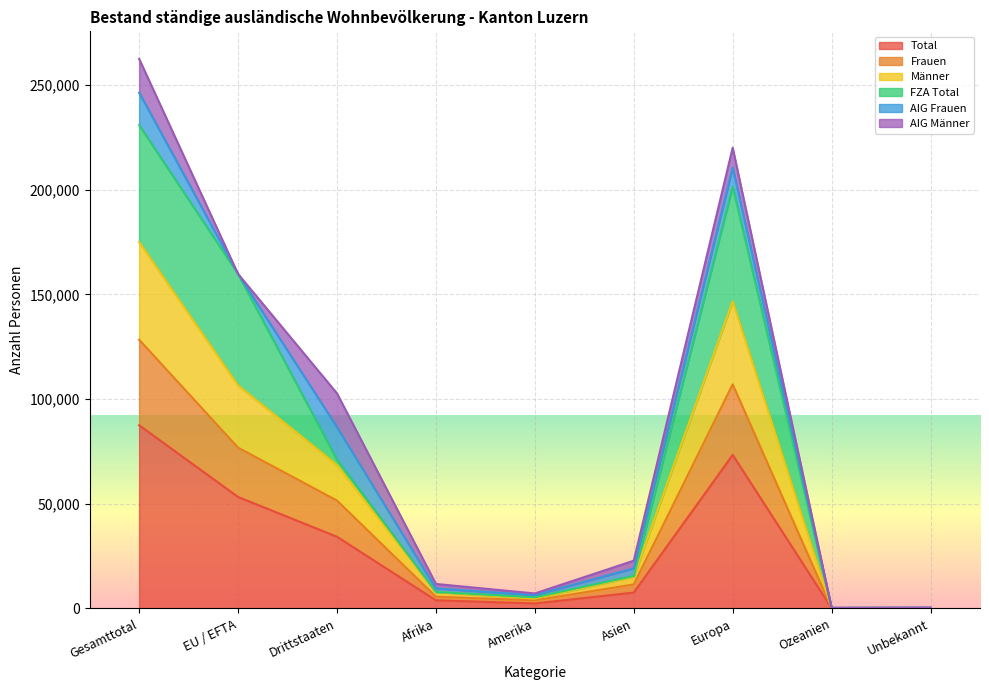

Where is the first local maximum for Frauen?

Europa